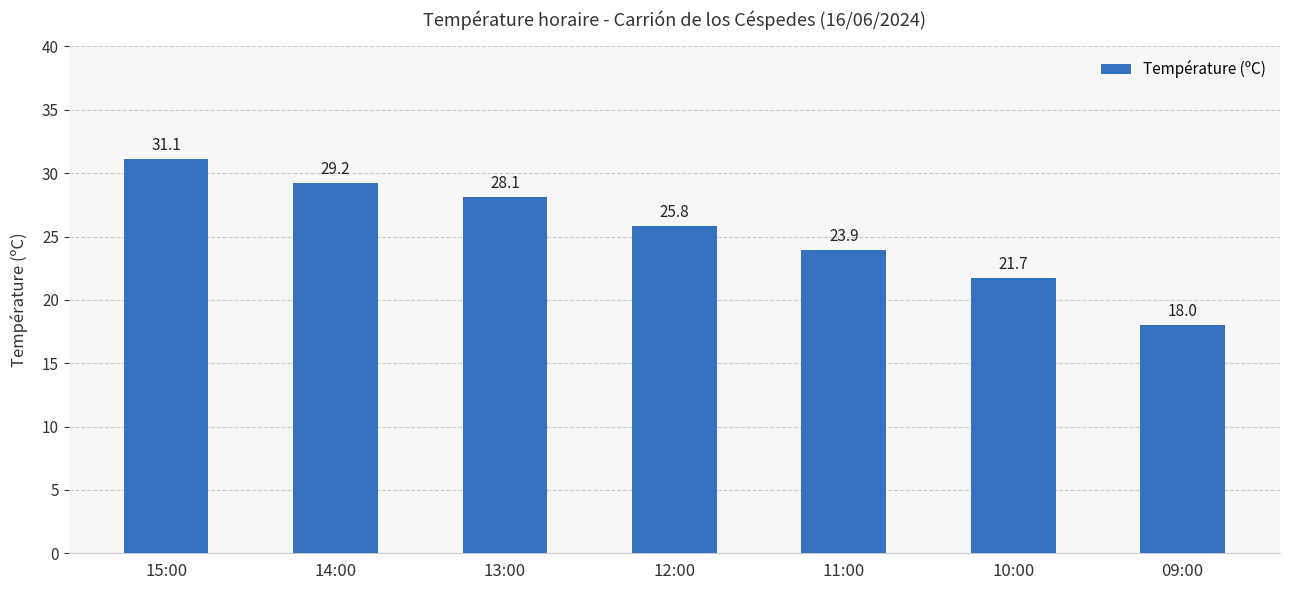

Does the chart contain stacked bars?

No